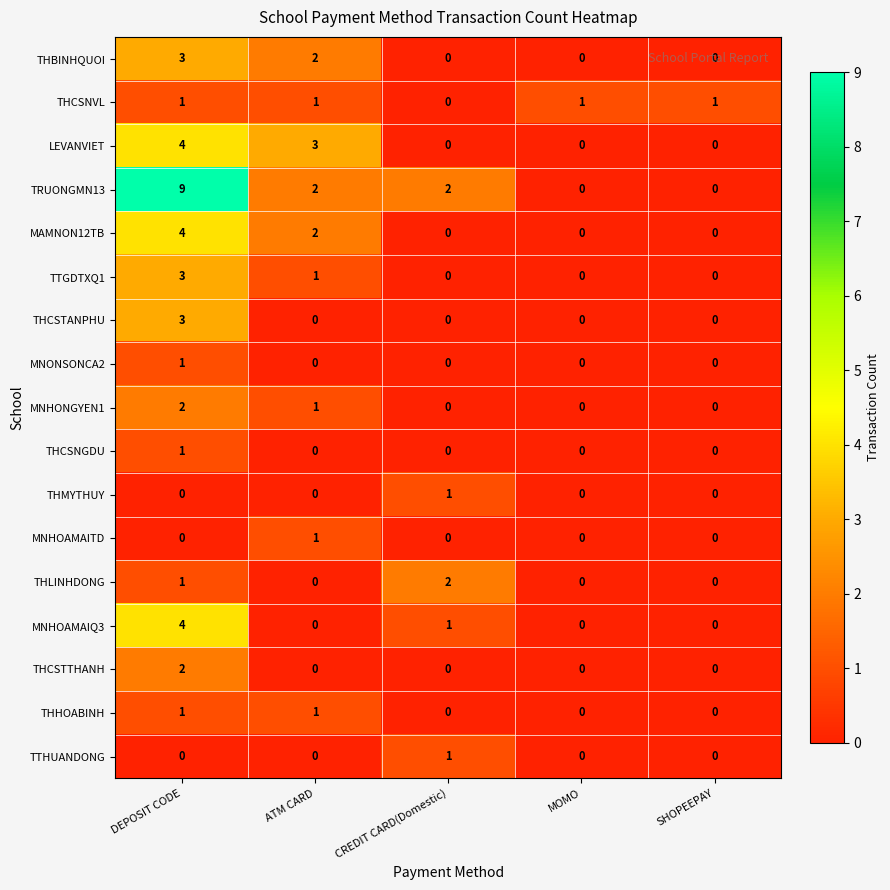

What is the difference between the LEVANVIET values at ATM CARD and SHOPEEPAY?

3